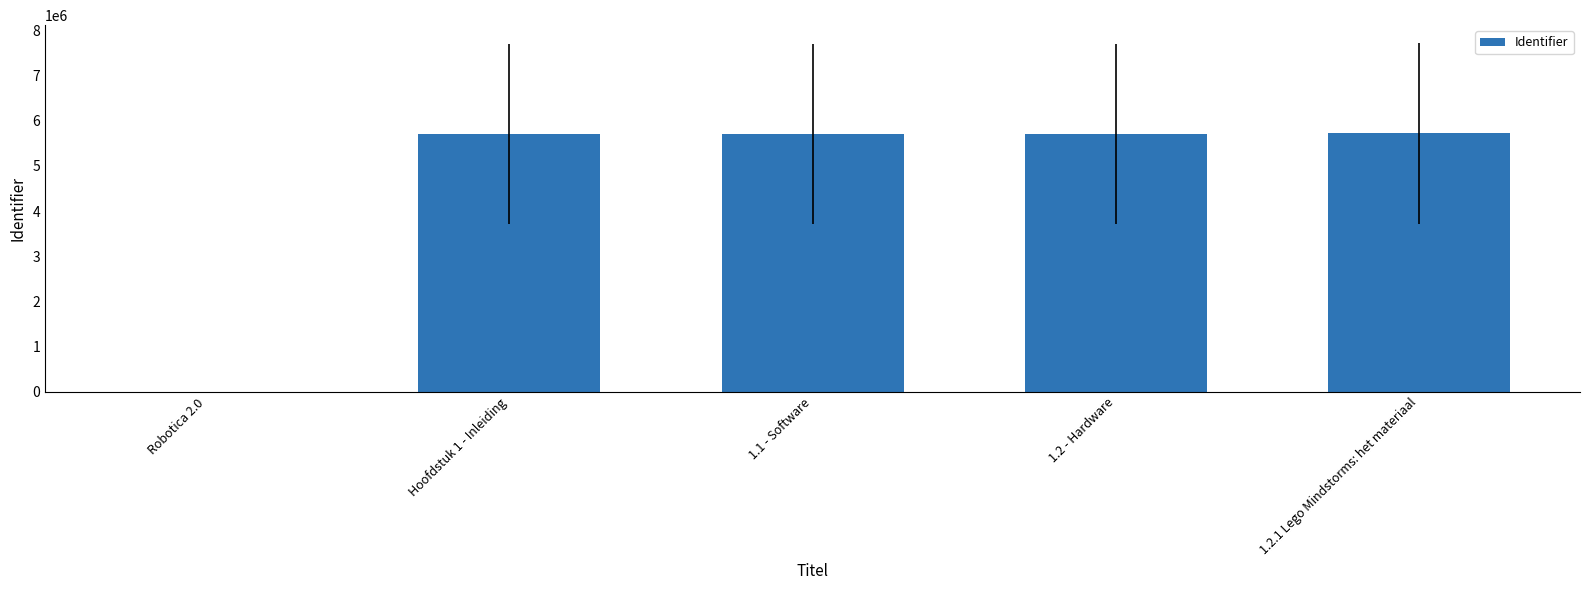

At which label is the value closest to 2864381?

Hoofdstuk 1 - Inleiding